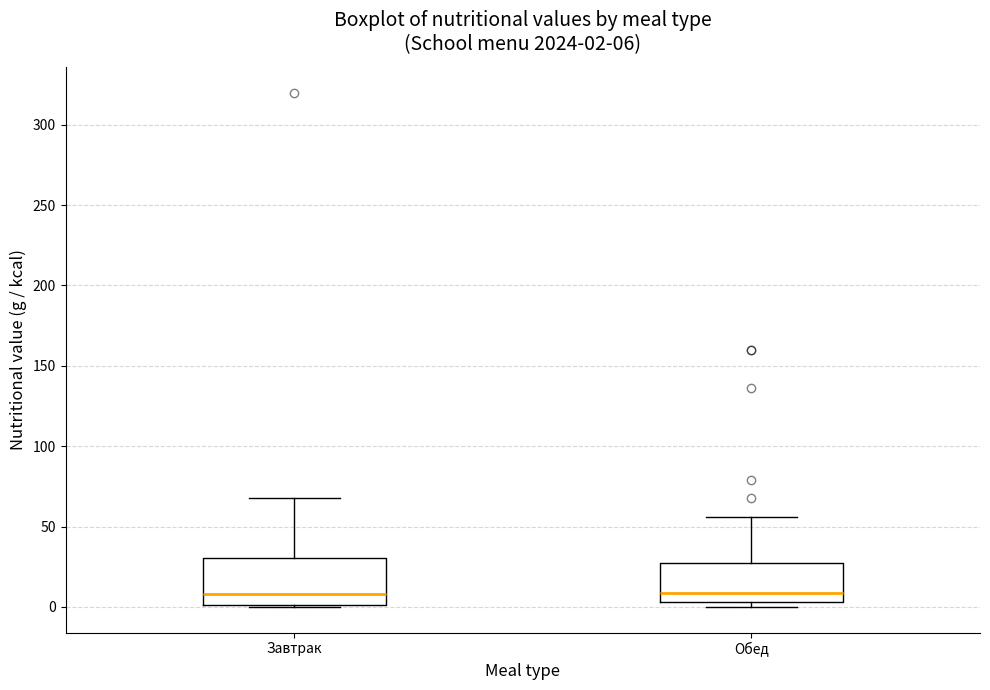

Comparing the boxes themselves (not the whiskers), which one is the tallest?

Завтрак